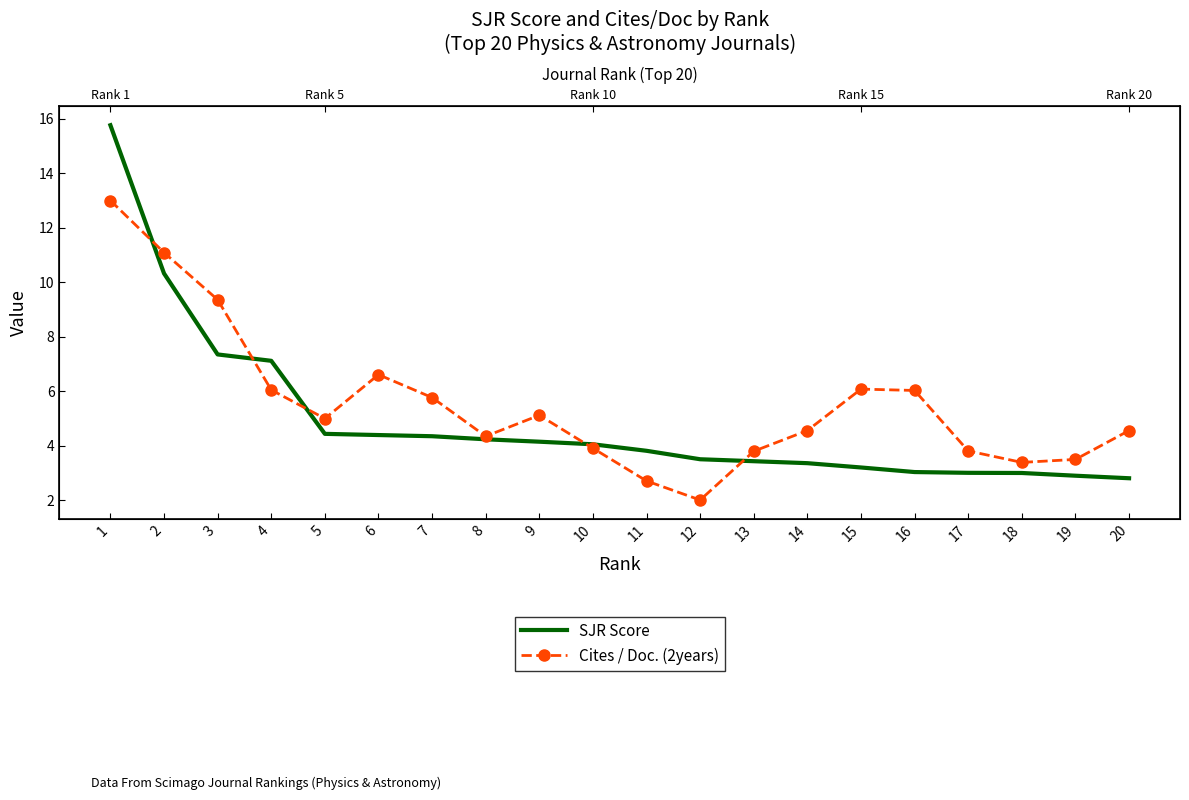

What are all the series names shown in the legend?

SJR Score, Cites / Doc. (2years)